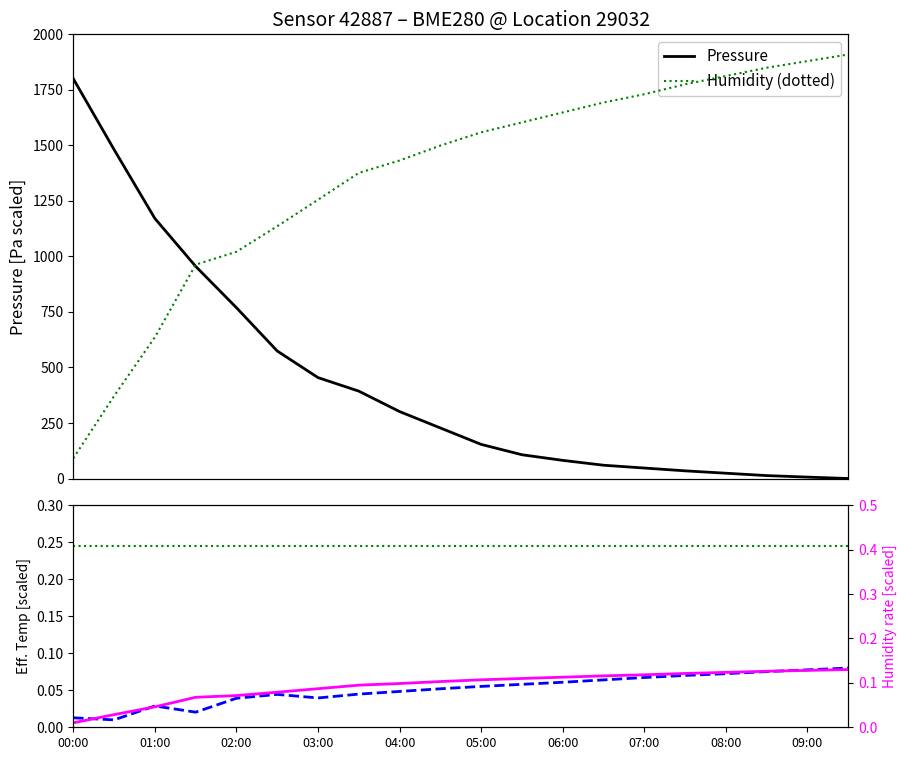

True or false: Temperature [°C scaled] and Const. ref. intersect in this chart.

False